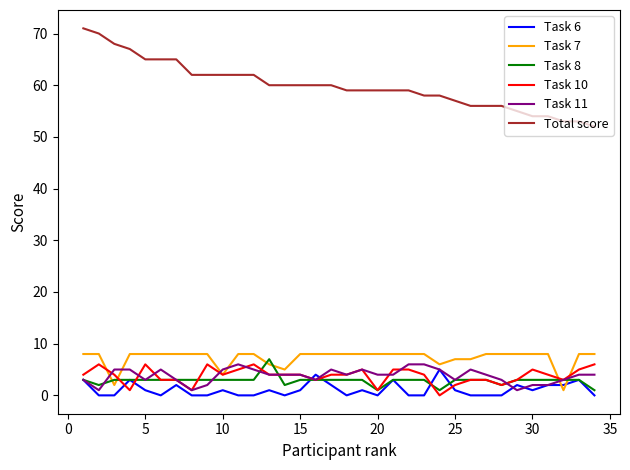

What is the average value of the Total score series?

60